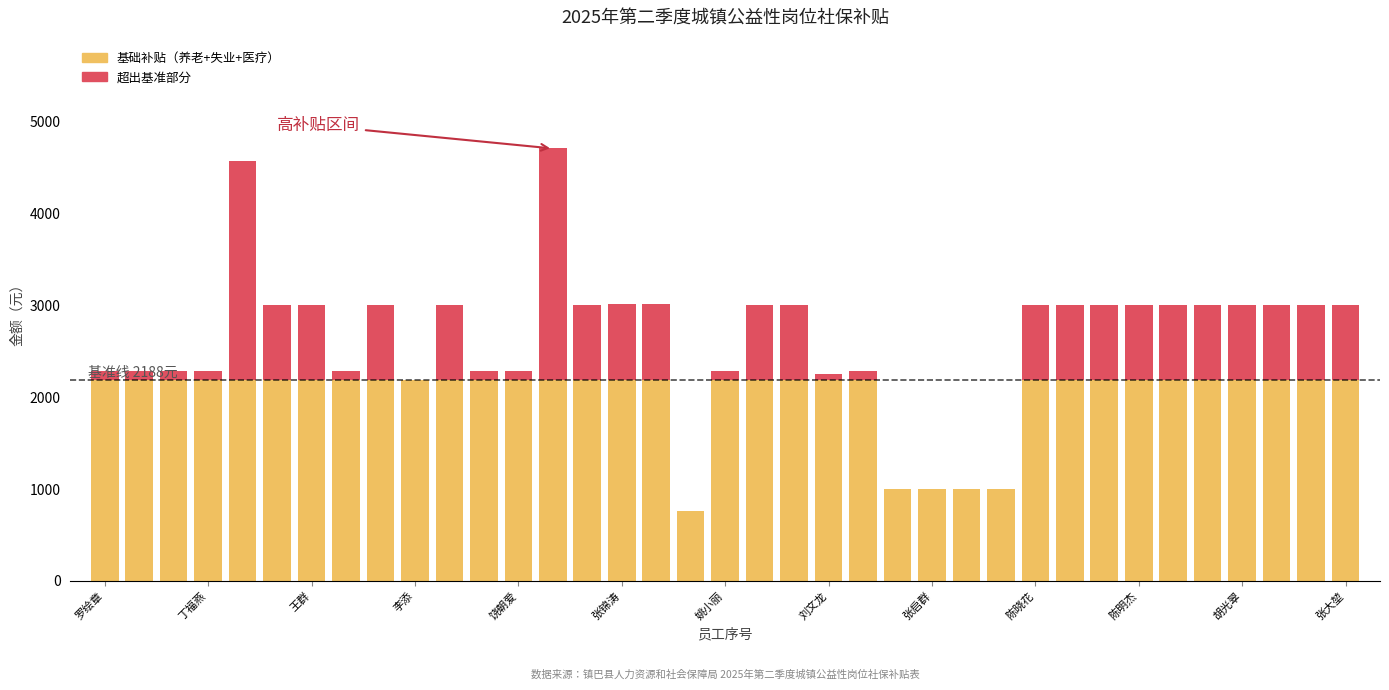

Are the bars grouped side by side (vs. stacked)?

No